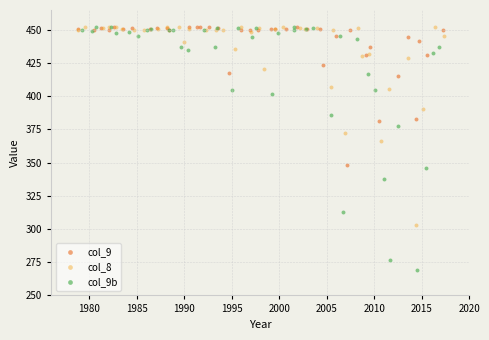

Which series has the largest Y range (max minus min)?

col_9b